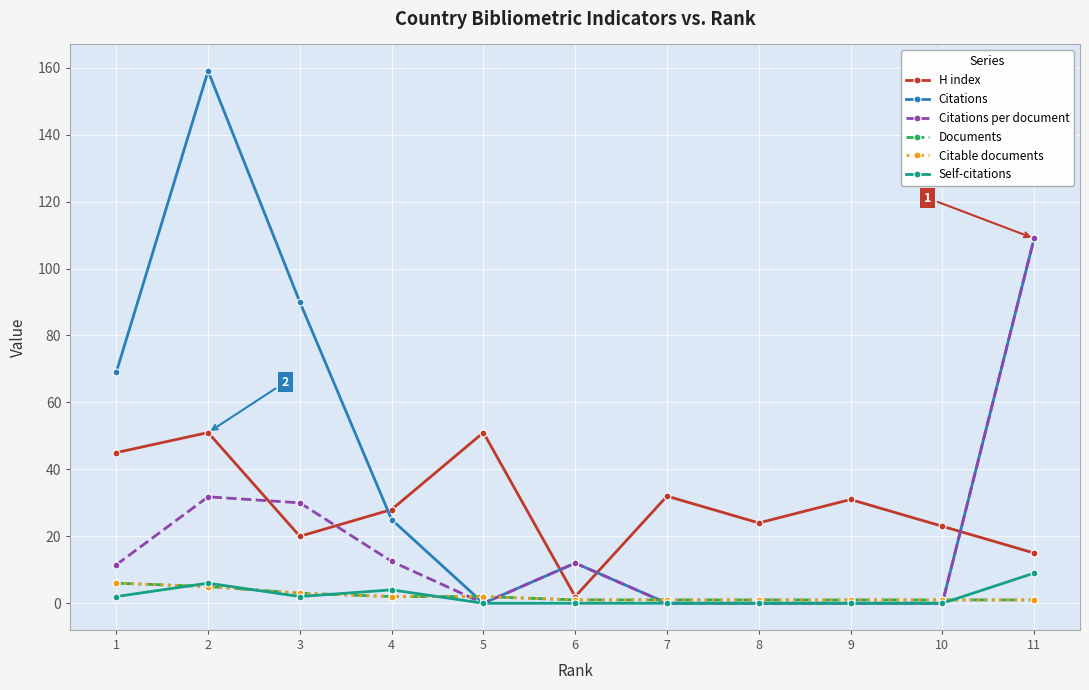

Is this an area chart (filled region under the line)?

No